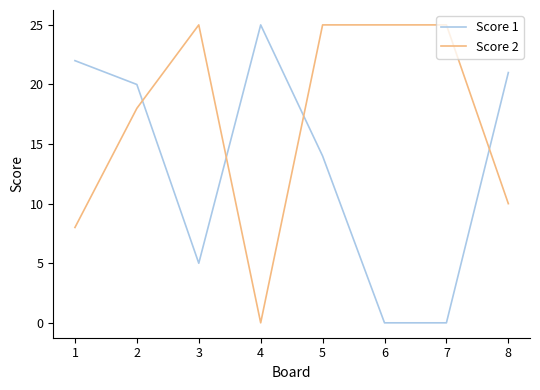

At which label does Score 1 first exceed 20?

1